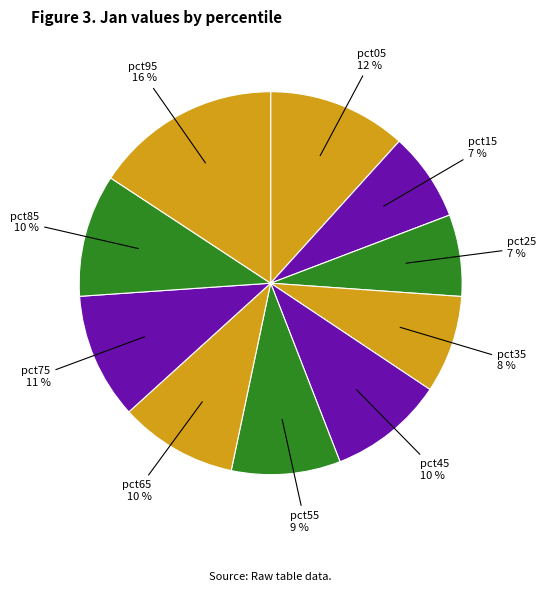

Count the number of slices in the pie.

10